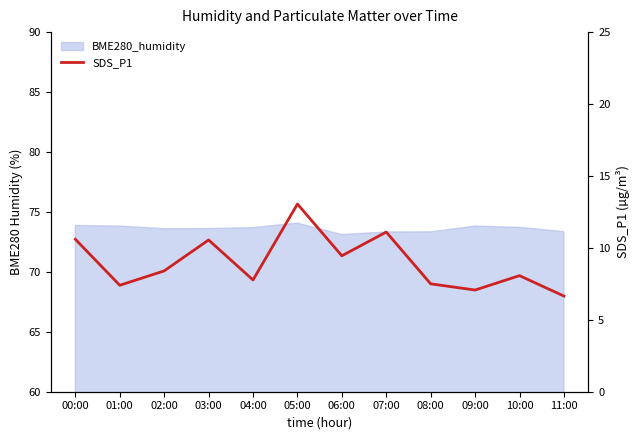

What is the value of the 9th point from the left?

7.5